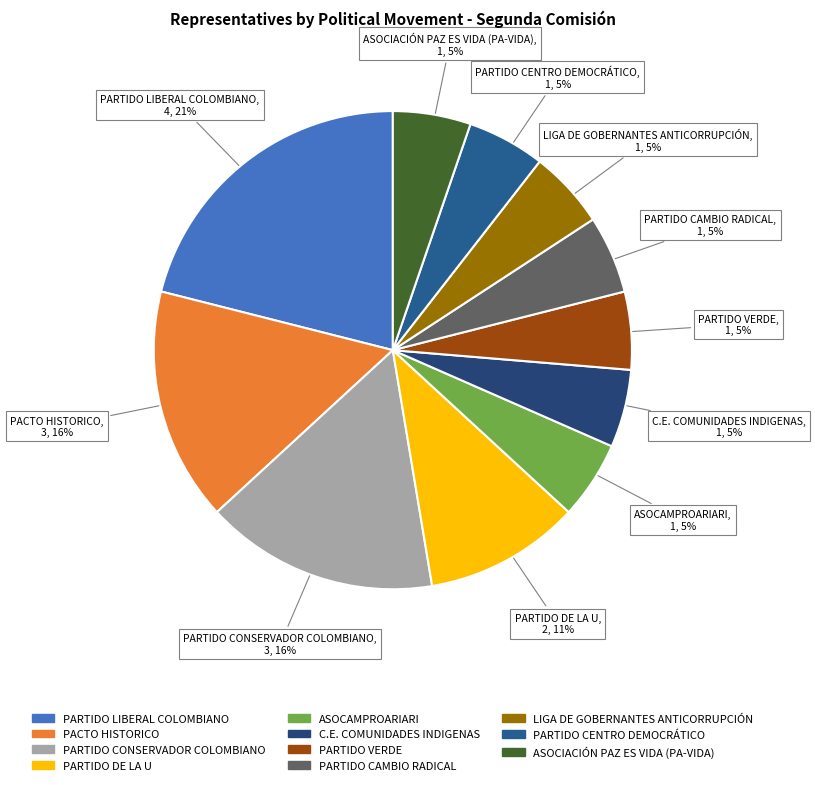

To the nearest percent, what percentage of the pie is PARTIDO CONSERVADOR COLOMBIANO?

16%